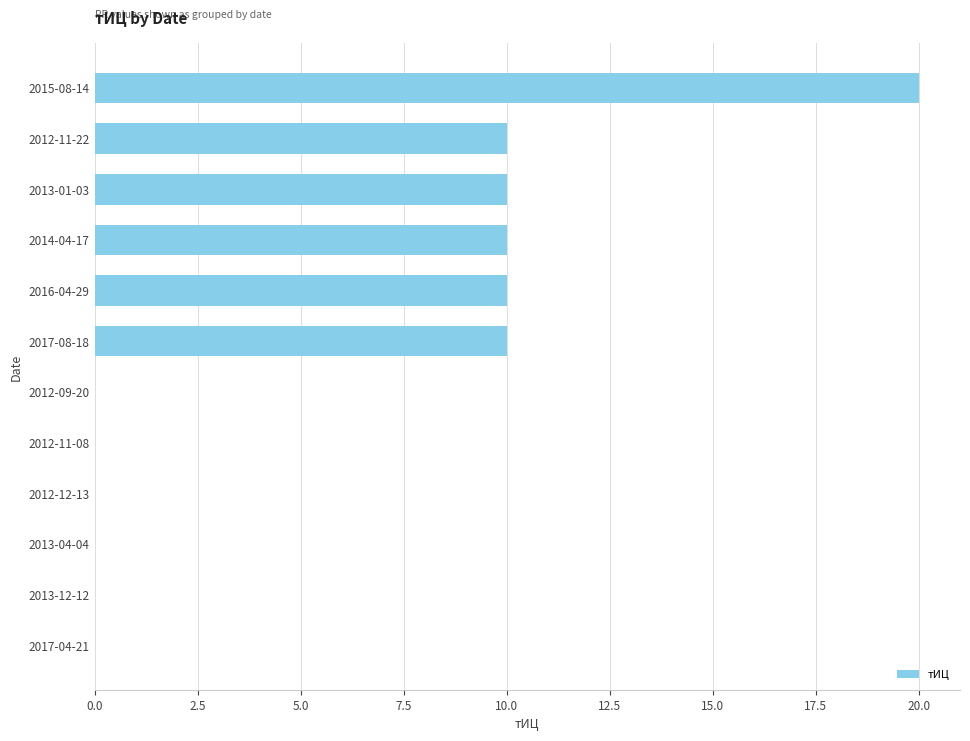

Reading top to bottom, what are all the values shown in this chart?

2015-08-14=20	2012-11-22=10	2013-01-03=10	2014-04-17=10	2016-04-29=10	2017-08-18=10	2012-09-20=0	2012-11-08=0	2012-12-13=0	2013-04-04=0	2013-12-12=0	2017-04-21=0